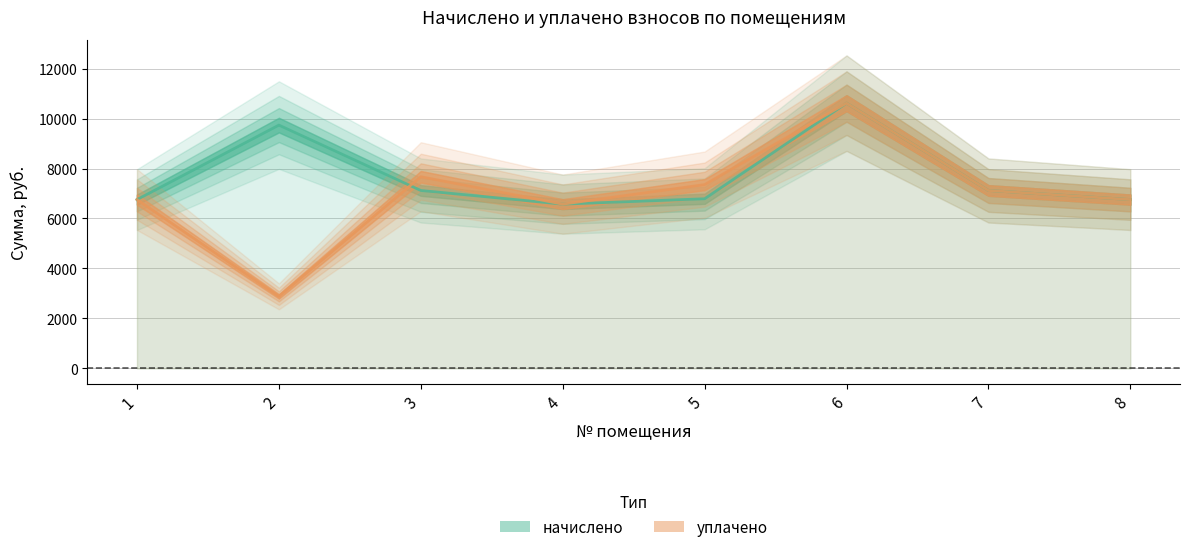

The уплачено series shows 6756.5 at 8. True or false?

True